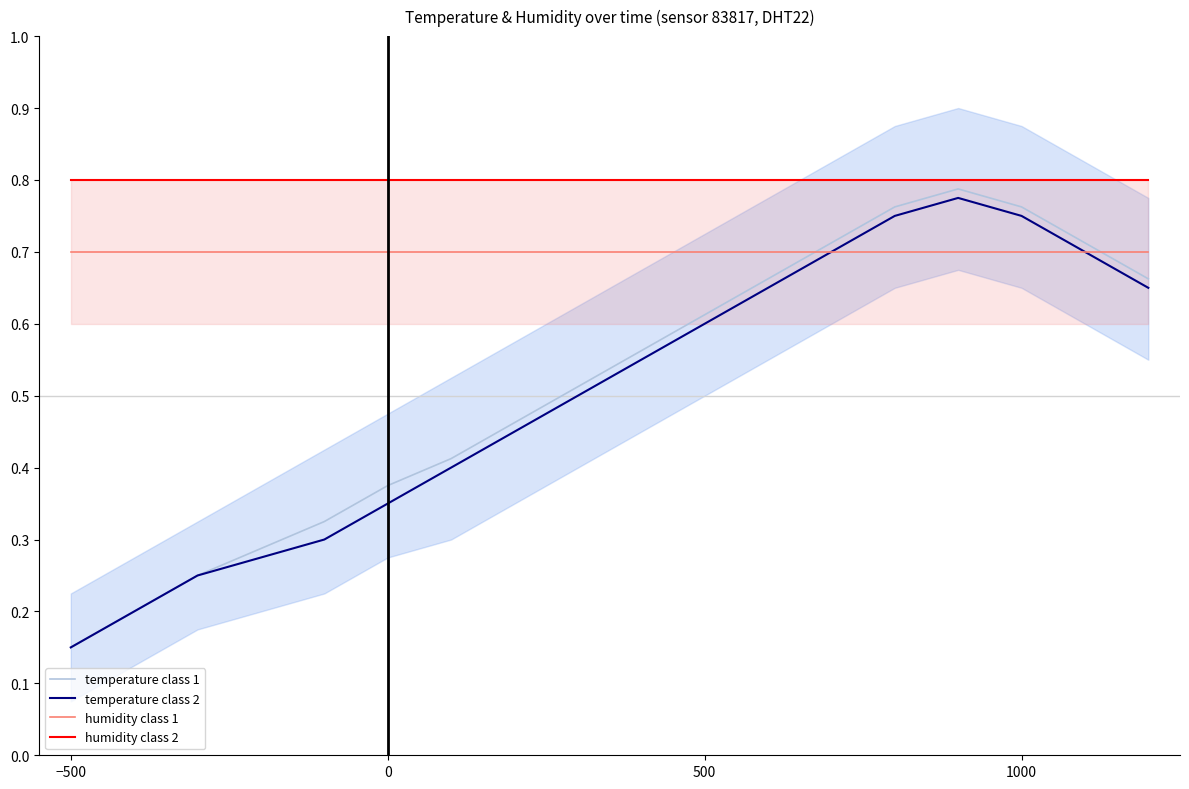

True or false: humidity class 2 and temperature class 2 cross at least once.

False